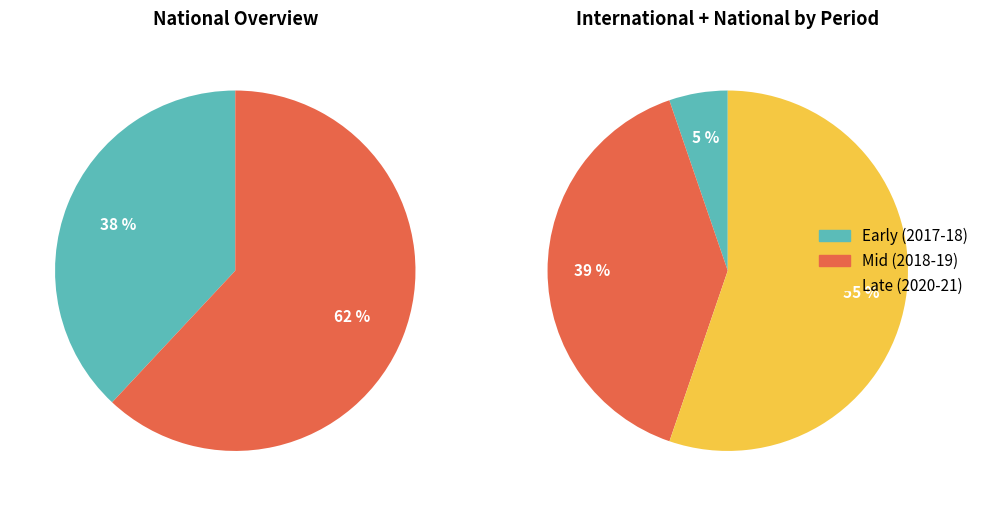

Is it true that 6 is 9% of the pie?

False